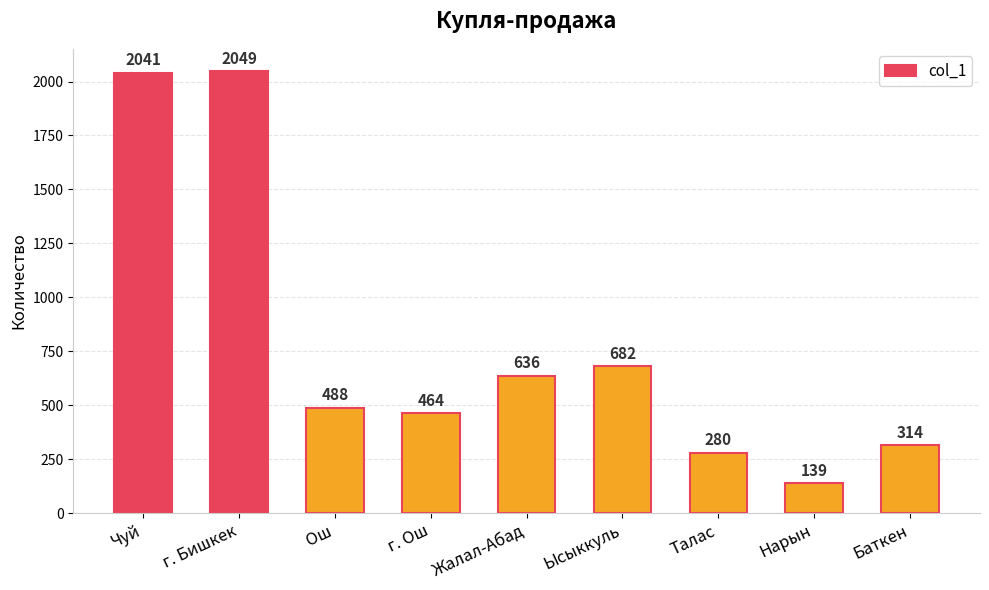

How many distinct data groups are displayed?

1